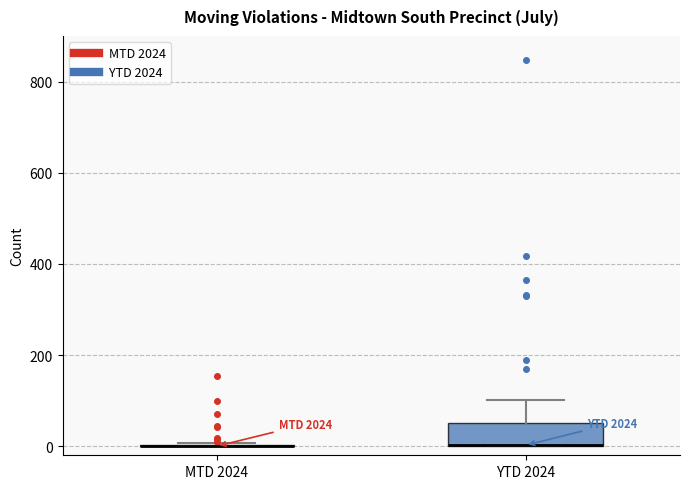

Which box is the tallest, from its lower edge to its upper edge?

YTD 2024